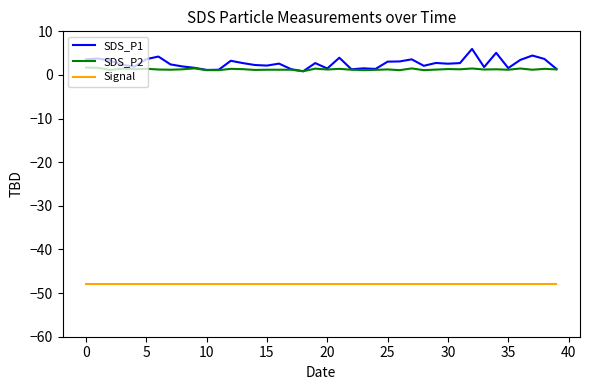

What is the highest value of the Signal series?

-48.0